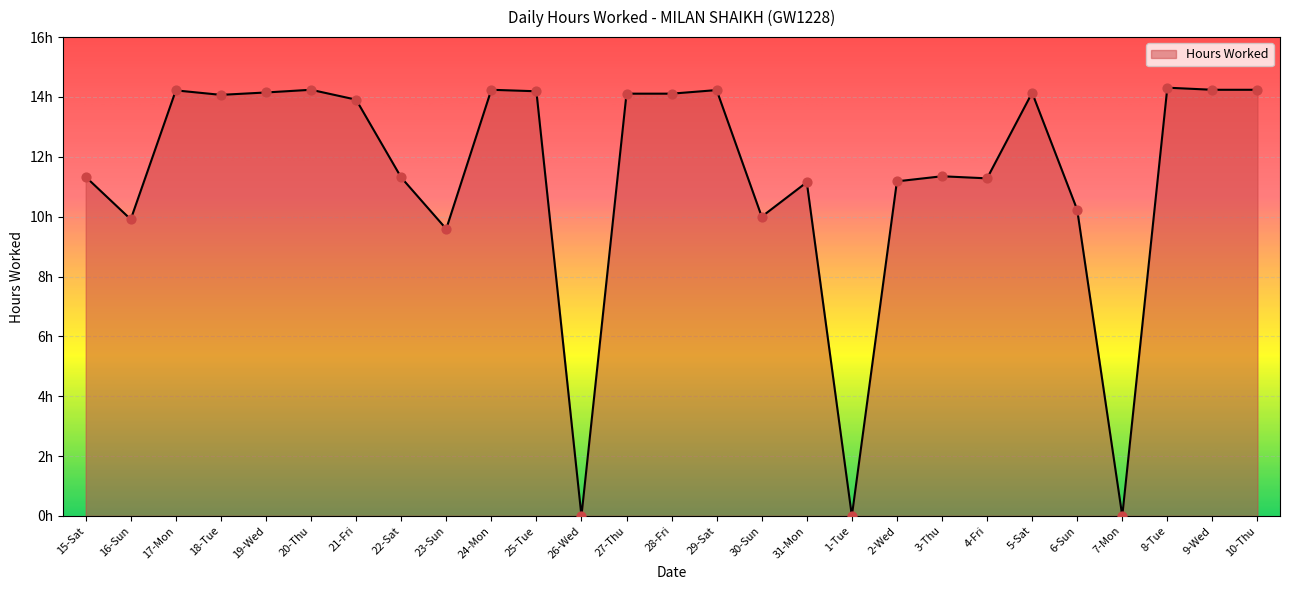

What is the change in value from 17-Mon to 23-Sun?

-4.6